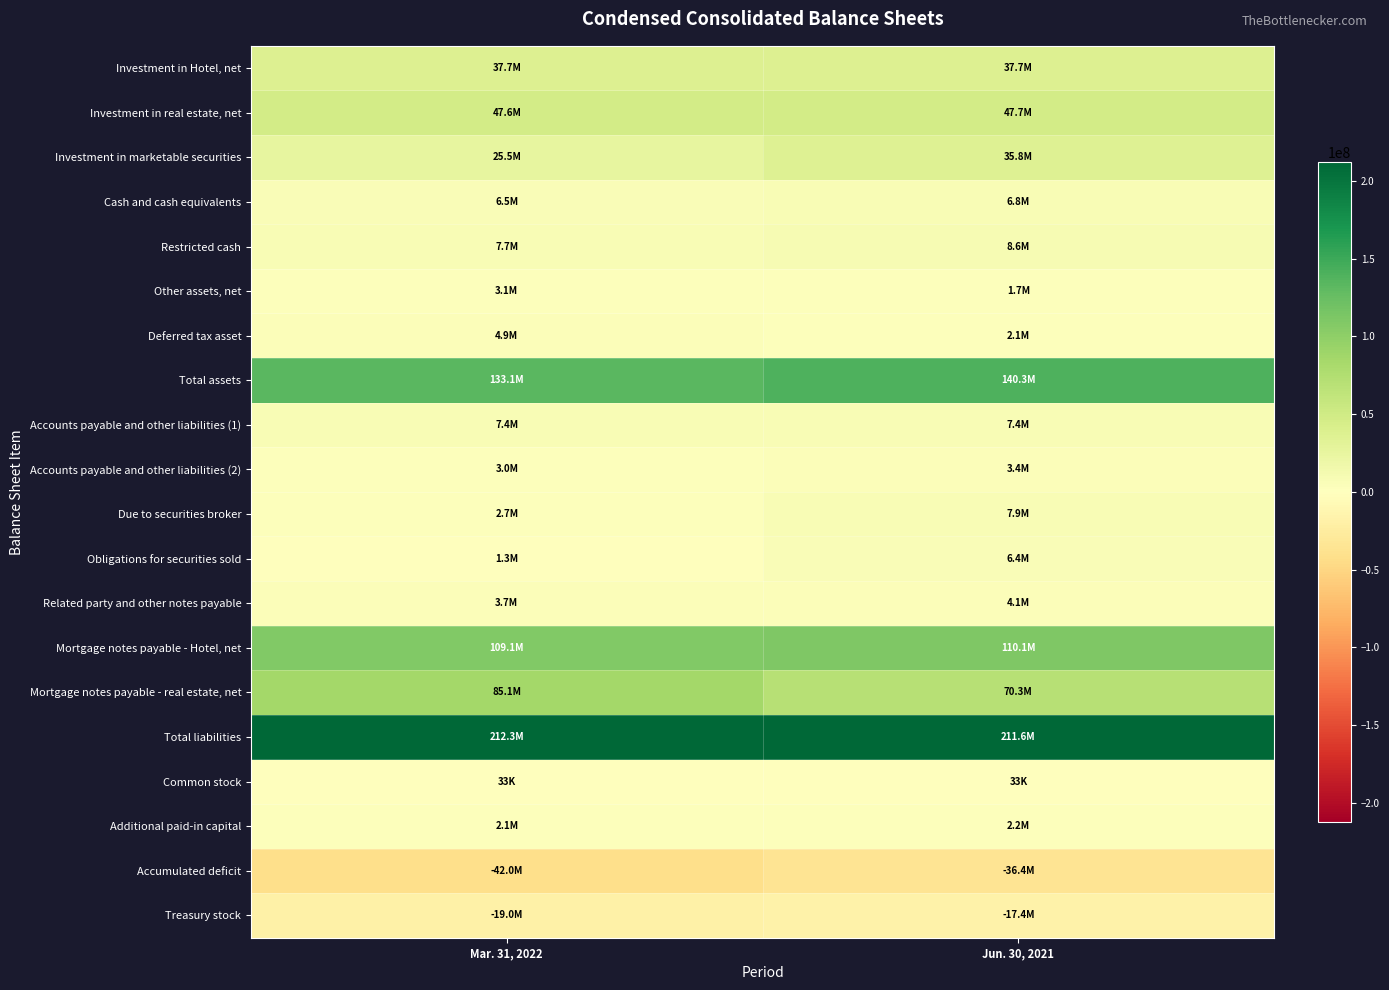

Reading left to right, what are all the values shown in this chart?

Investment in Hotel, net: Mar. 31, 2022=37677000	Jun. 30, 2021=37651000
Investment in real estate, net: Mar. 31, 2022=47625000	Jun. 30, 2021=47709000
Investment in marketable securities: Mar. 31, 2022=25541000	Jun. 30, 2021=35792000
Cash and cash equivalents: Mar. 31, 2022=6548000	Jun. 30, 2021=6808000
Restricted cash: Mar. 31, 2022=7728000	Jun. 30, 2021=8584000
Other assets, net: Mar. 31, 2022=3054000	Jun. 30, 2021=1662000
Deferred tax asset: Mar. 31, 2022=4880000	Jun. 30, 2021=2140000
Total assets: Mar. 31, 2022=133053000	Jun. 30, 2021=140346000
Accounts payable and other liabilities (1): Mar. 31, 2022=7363000	Jun. 30, 2021=7408000
Accounts payable and other liabilities (2): Mar. 31, 2022=3040000	Jun. 30, 2021=3357000
Due to securities broker: Mar. 31, 2022=2720000	Jun. 30, 2021=7917000
Obligations for securities sold: Mar. 31, 2022=1257000	Jun. 30, 2021=6419000
Related party and other notes payable: Mar. 31, 2022=3675000	Jun. 30, 2021=4088000
Mortgage notes payable - Hotel, net: Mar. 31, 2022=109092000	Jun. 30, 2021=110134000
Mortgage notes payable - real estate, net: Mar. 31, 2022=85146000	Jun. 30, 2021=70259000
Total liabilities: Mar. 31, 2022=212293000	Jun. 30, 2021=211582000
Common stock: Mar. 31, 2022=33000	Jun. 30, 2021=33000
Additional paid-in capital: Mar. 31, 2022=2118000	Jun. 30, 2021=2172000
Accumulated deficit: Mar. 31, 2022=-42023000	Jun. 30, 2021=-36394000
Treasury stock: Mar. 31, 2022=-18995000	Jun. 30, 2021=-17370000